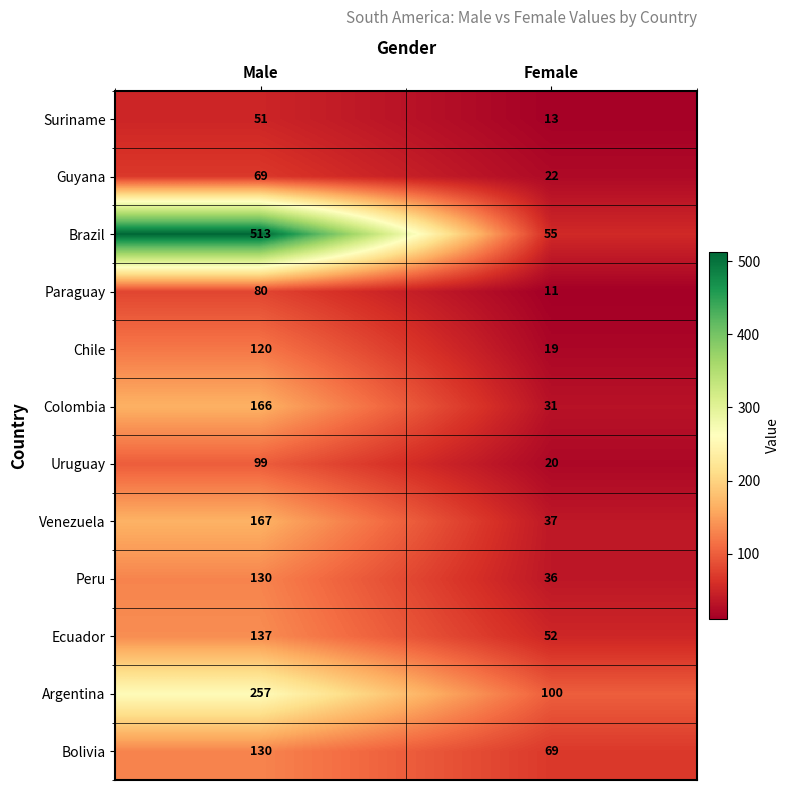

Reading right to left, extract all data points from this chart.

Suriname: 13	51
Guyana: 22	69
Brazil: 55	513
Paraguay: 11	80
Chile: 19	120
Colombia: 31	166
Uruguay: 20	99
Venezuela: 37	167
Peru: 36	130
Ecuador: 52	137
Argentina: 100	257
Bolivia: 69	130